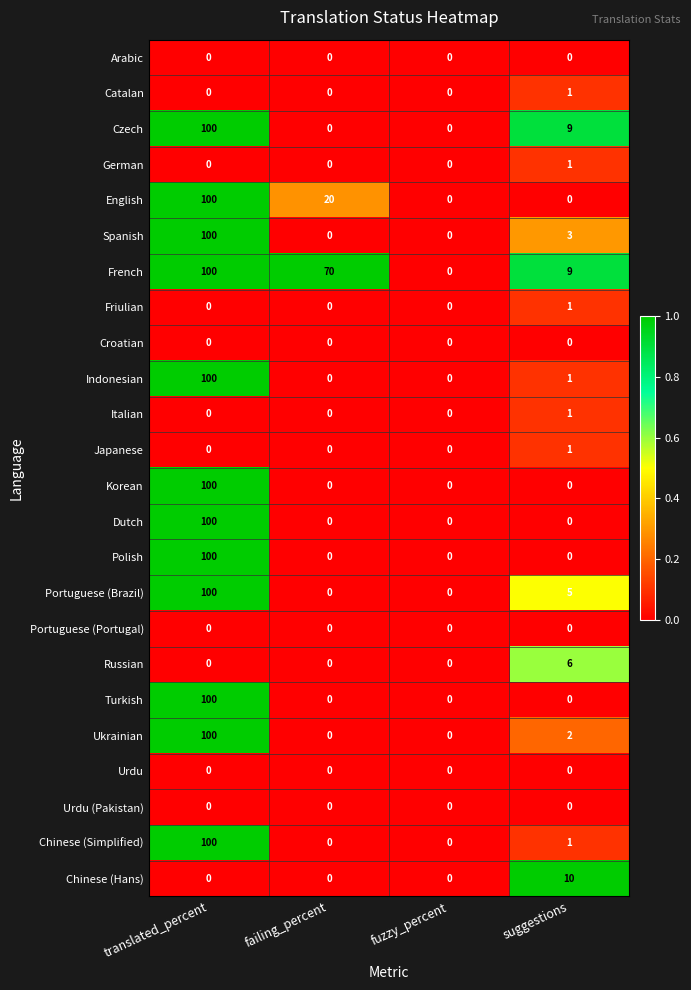

At how many categories does at least one series exceed 4?

3